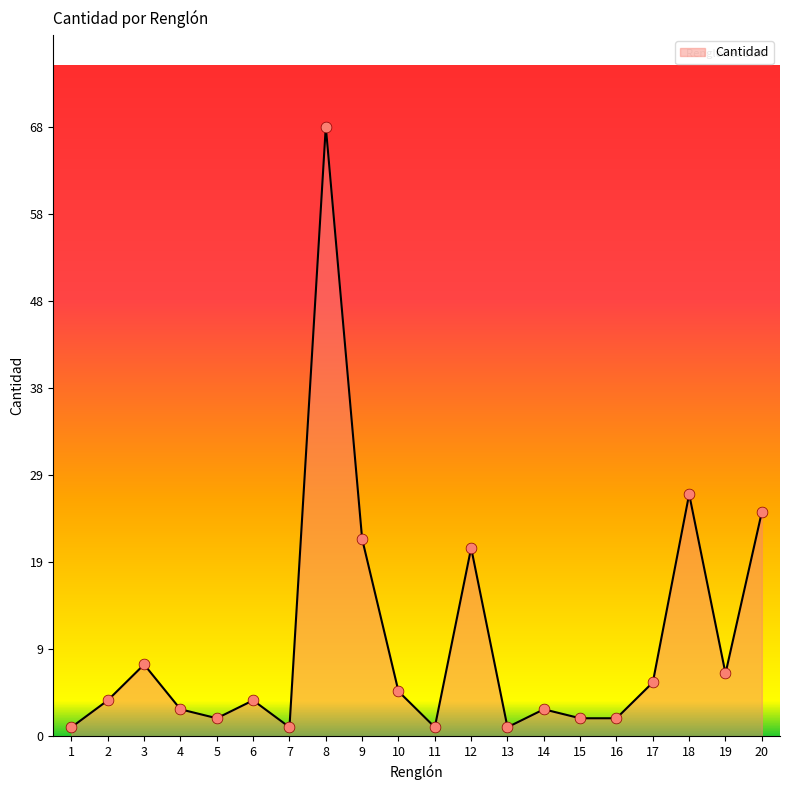

Is this an area chart (filled region under the line)?

Yes